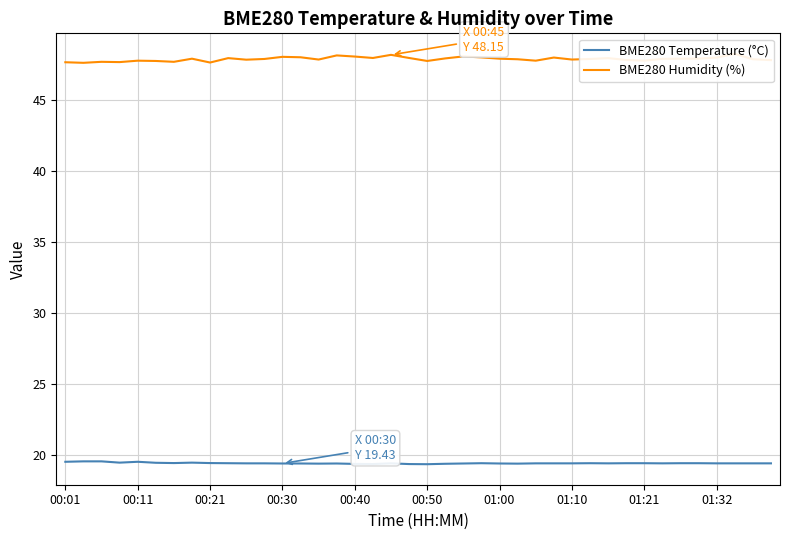

What is the highest value of the BME280 Temperature (°C) series?

19.6